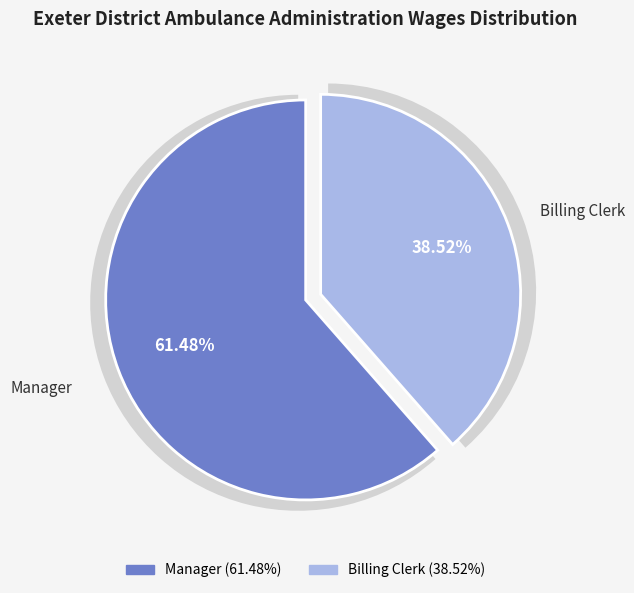

To the nearest percent, what is the combined percentage of Billing Clerk and Manager?

100%